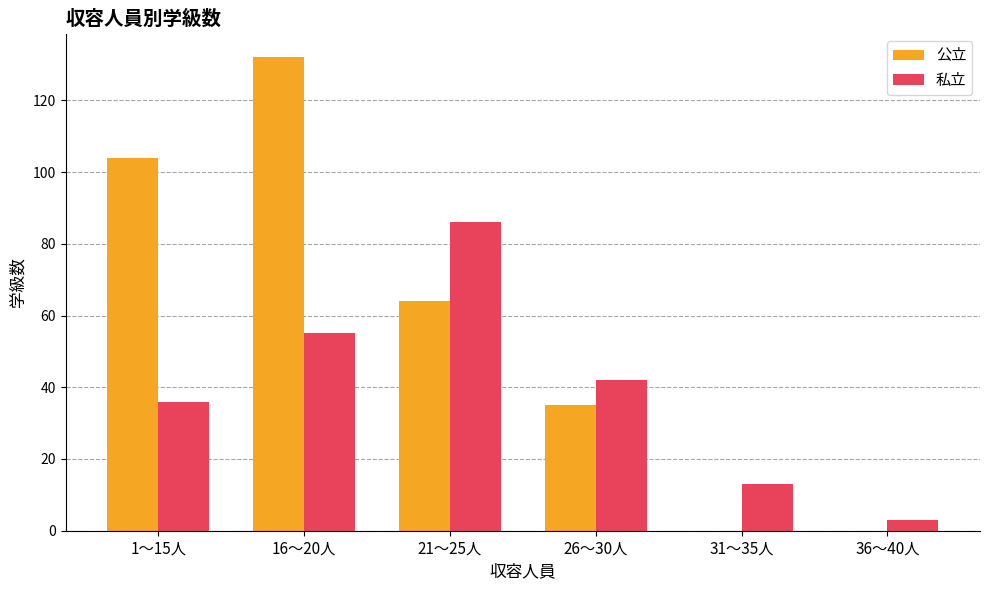

The value of 私立 at 1～15人 is 36. True or false?

True